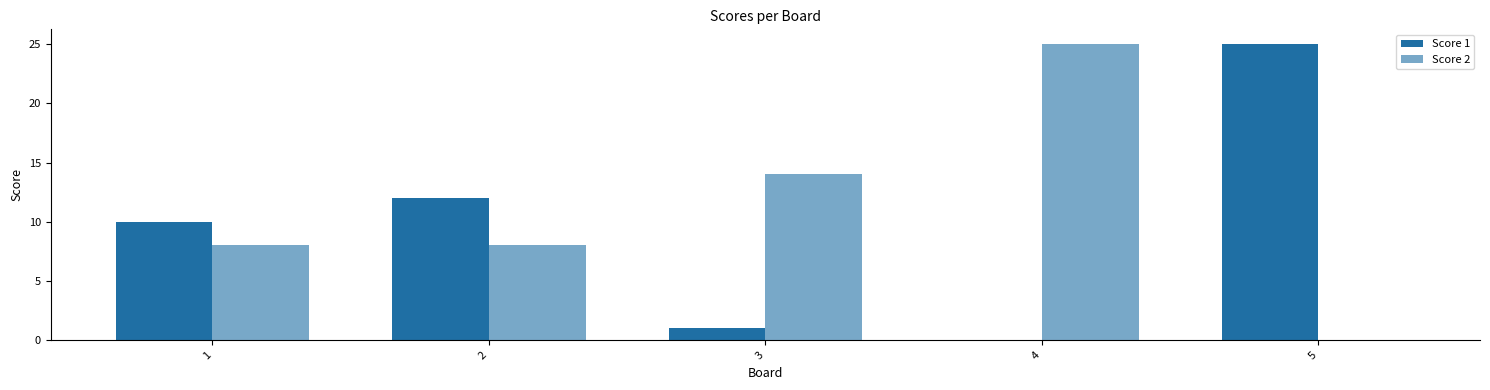

Is the value of Score 2 at 1 greater than the value of Score 1 at 4?

Yes